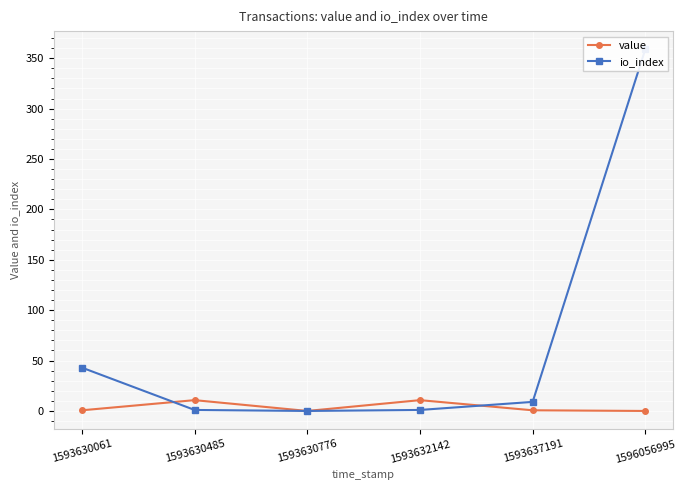

What are all the series names shown in the legend?

value, io_index